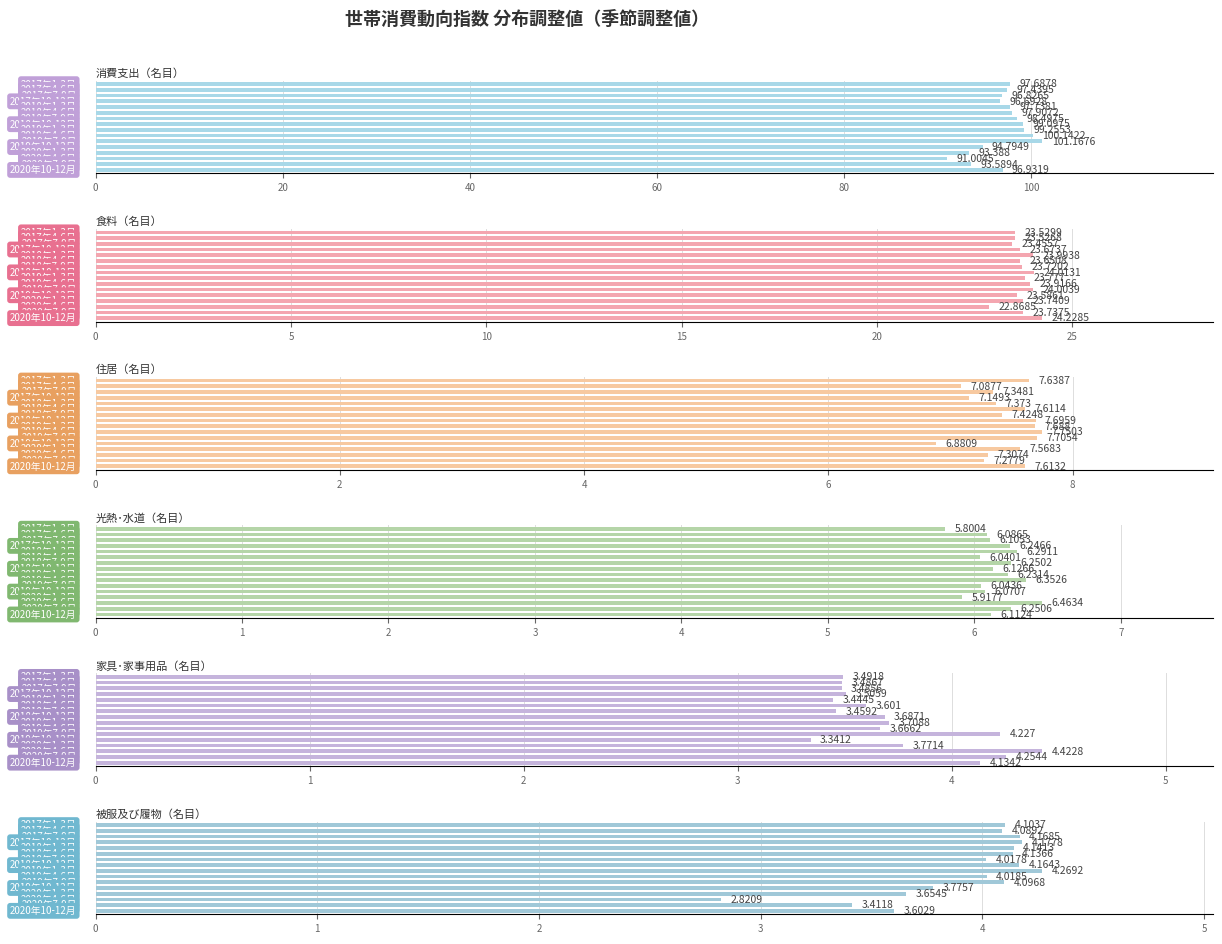

What are all the series names shown in the legend?

消費支出（名目）, 食料（名目）, 住居（名目）, 光熱･水道（名目）, 家具･家事用品（名目）, 被服及び履物（名目）